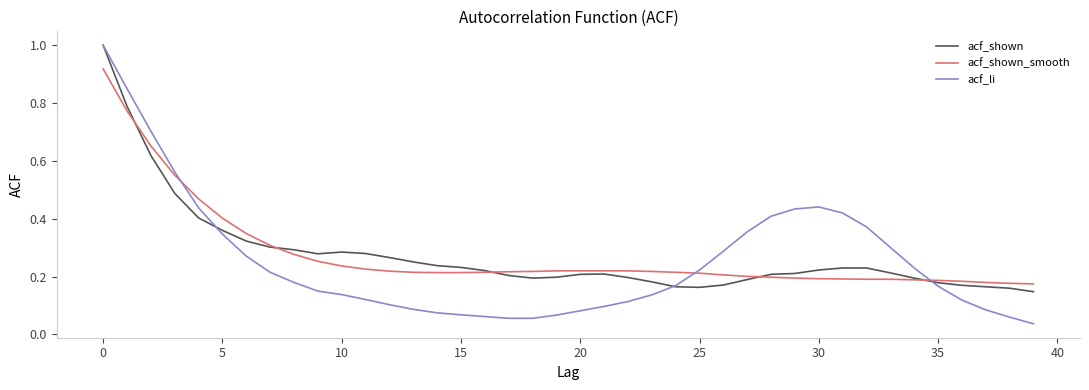

What is the greatest value displayed?

1.0